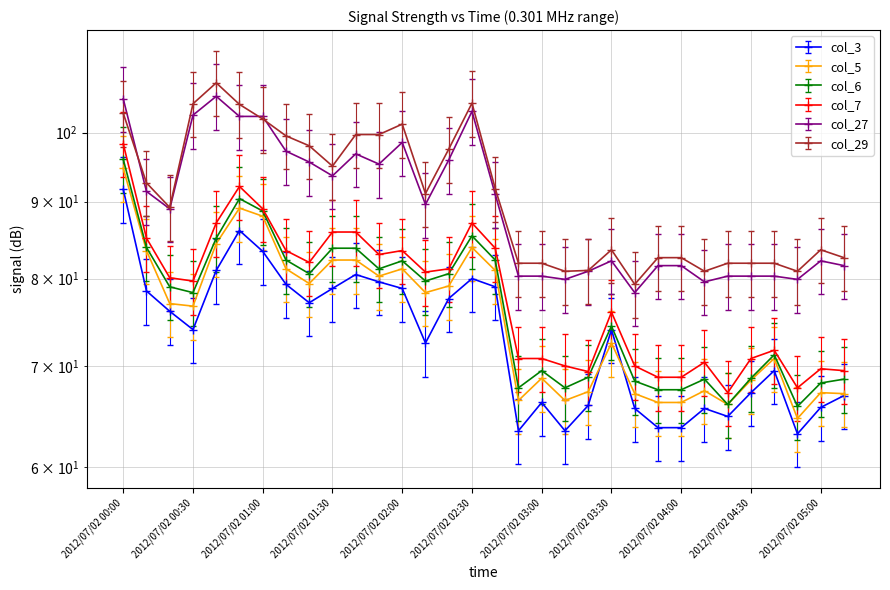

What is the label of the 31st point from the left?

2012/07/02 05:00